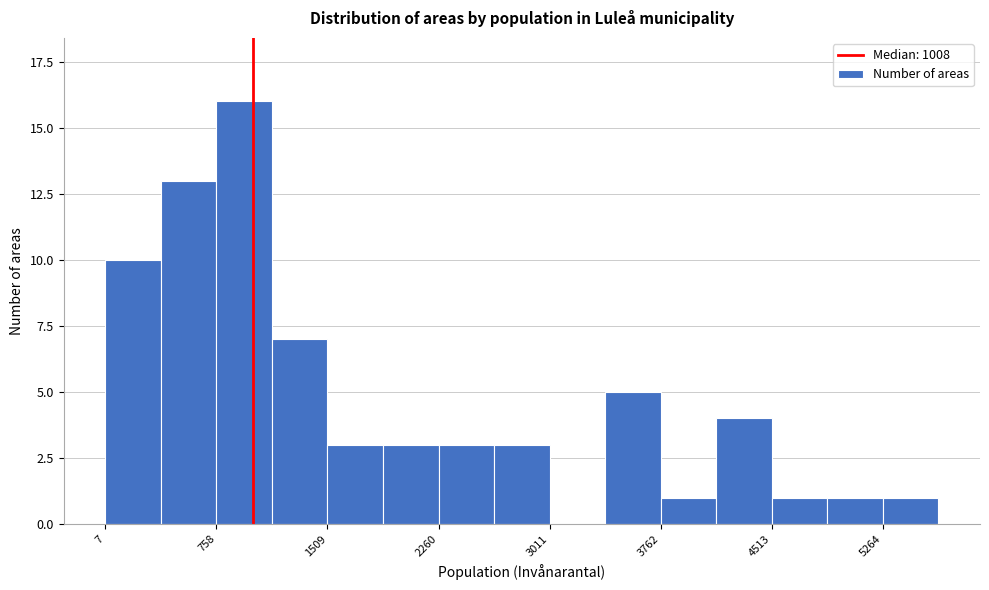

Around what value on the x-axis is the tallest bar? Give the approximate position of its centre, as read against the axis.

900